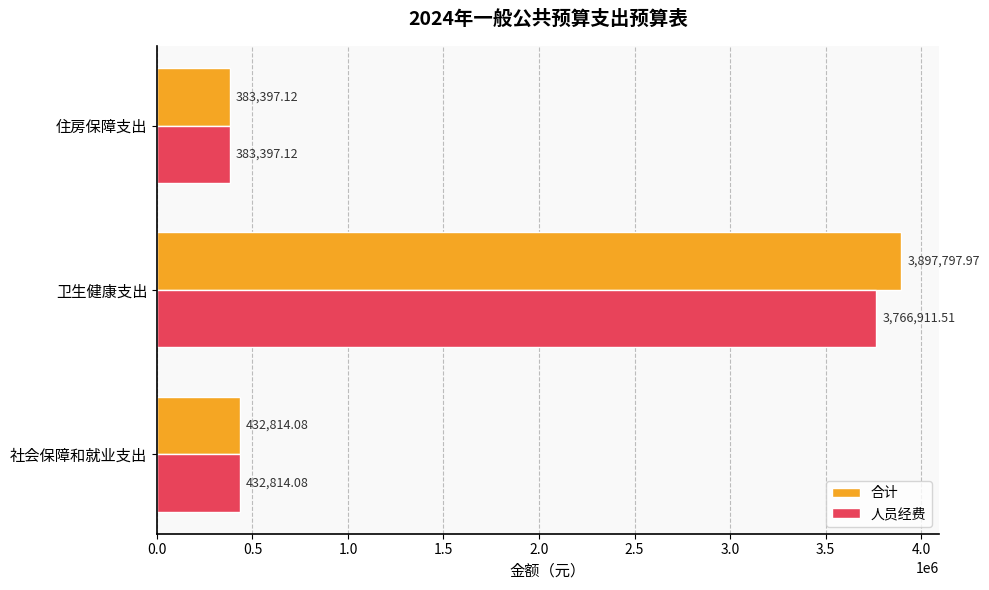

How many values in the 合计 series are below 432814?

1